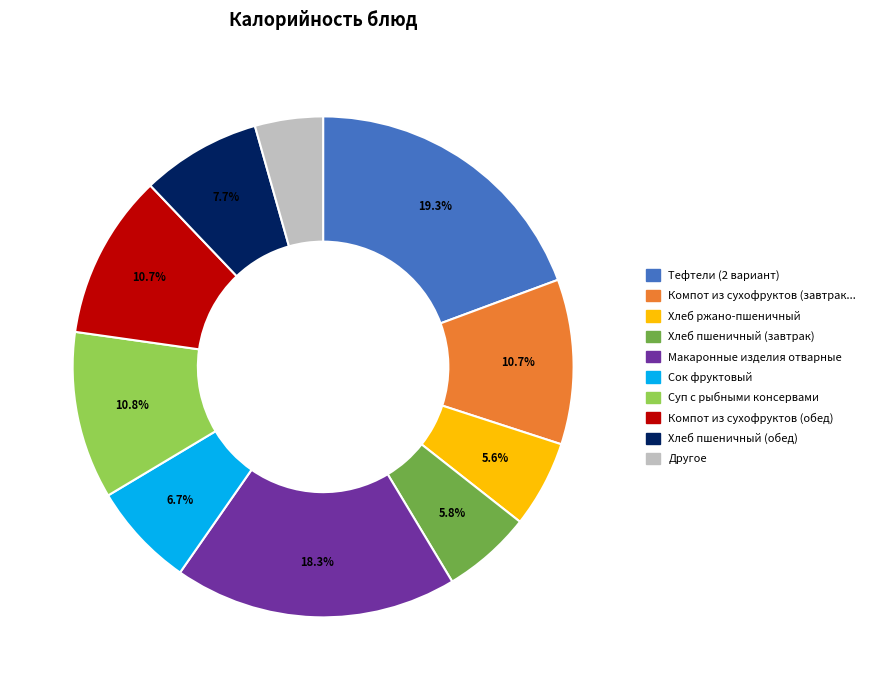

Is there any slice that represents more than half of the pie?

No